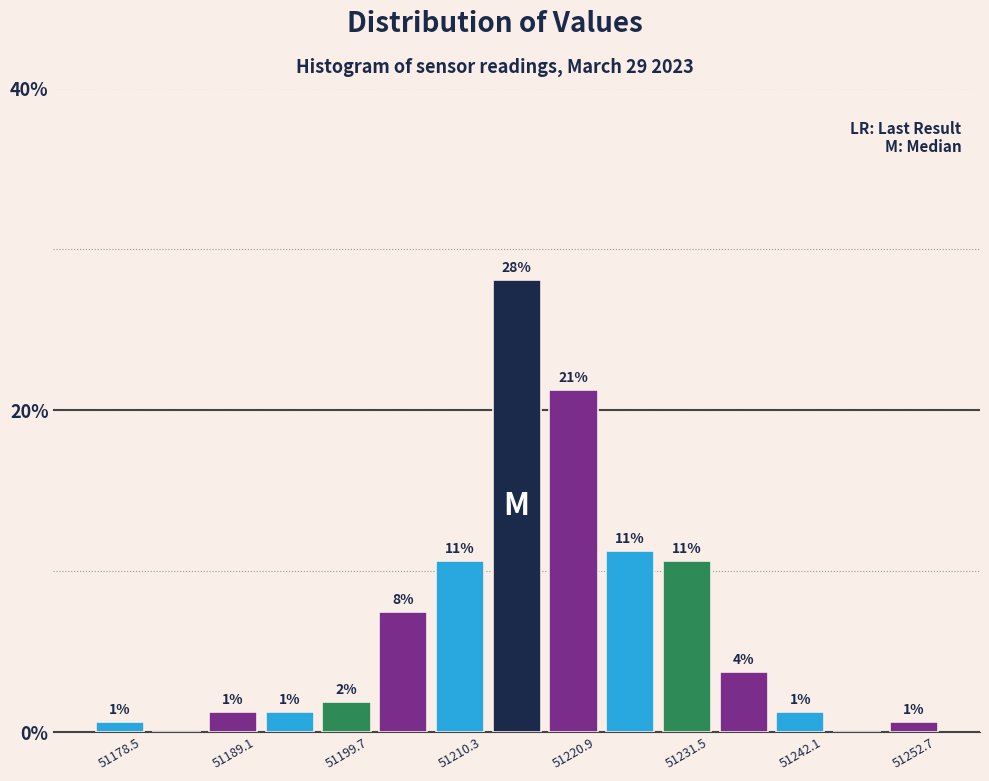

Around what value on the x-axis is the tallest bar? Give the approximate position of its centre, as read against the axis.

51216